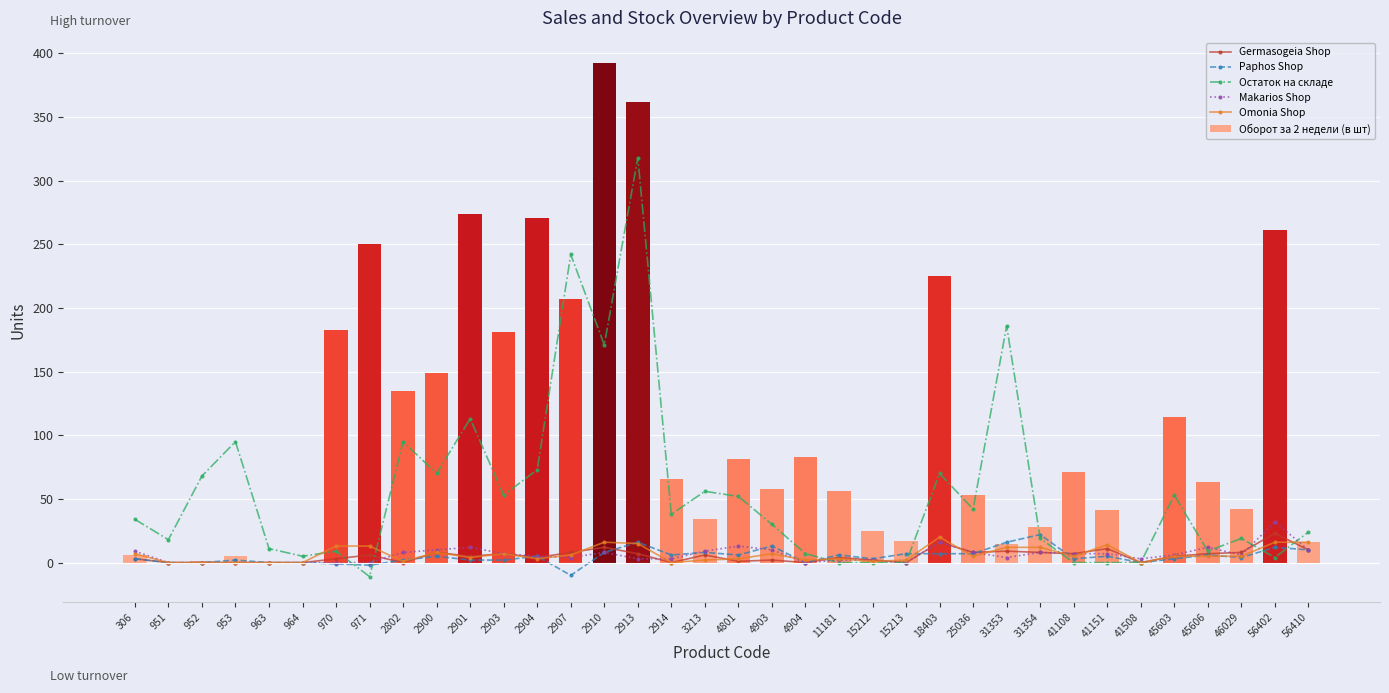

Which series has the largest range (max minus min)?

Оборот за 2 недели (в шт)